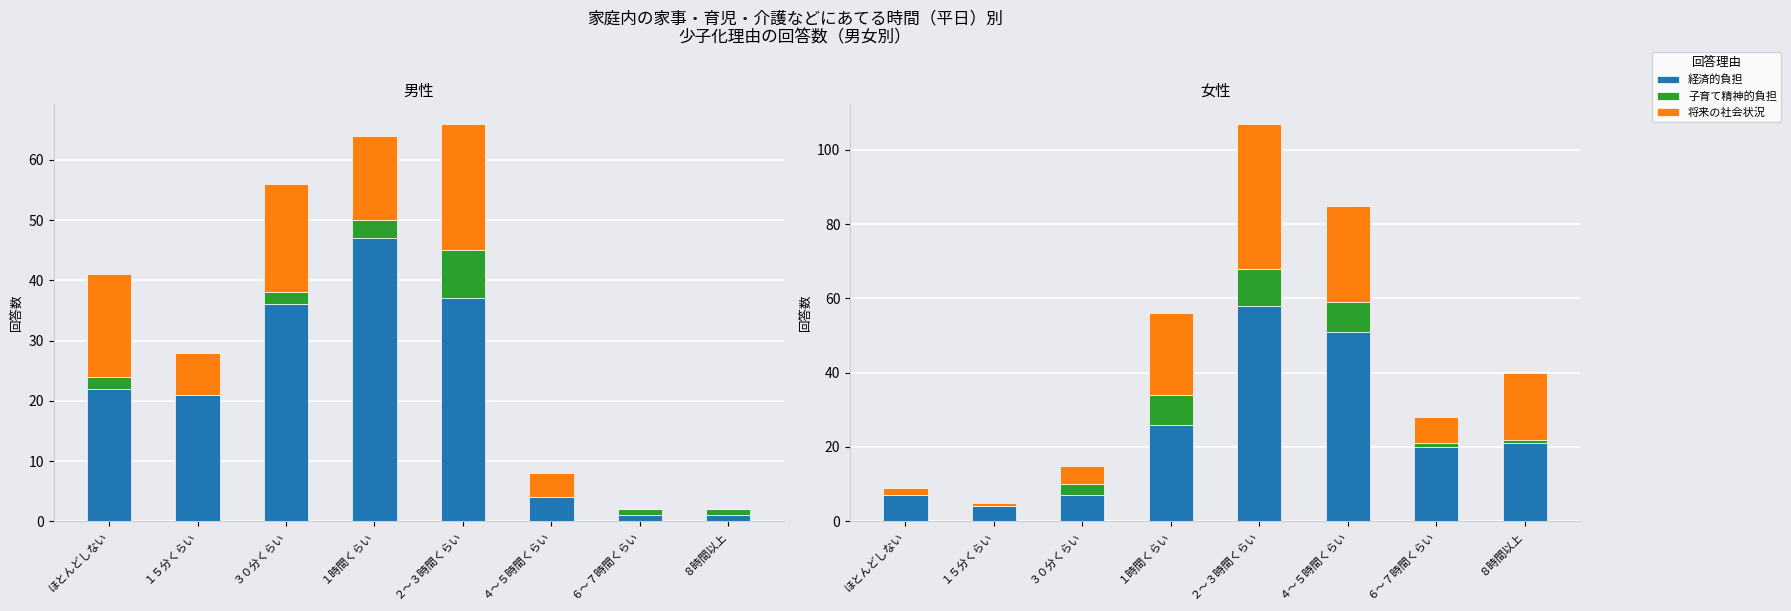

What are all the series names shown in the legend?

経済的負担, 子育て精神的負担, 将来の社会状況